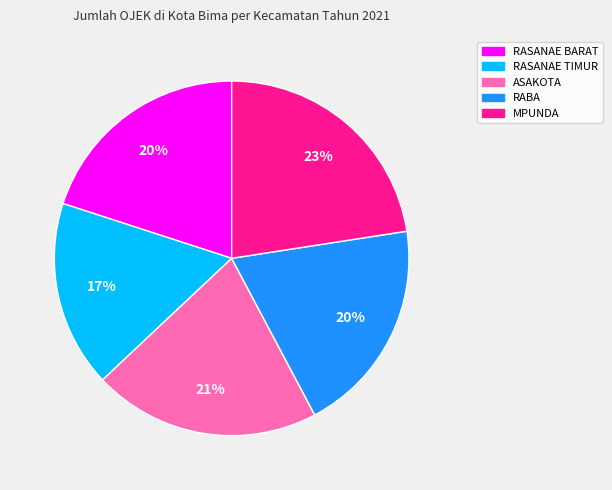

The RASANAE BARAT slice represents 20% of the pie. True or false?

True